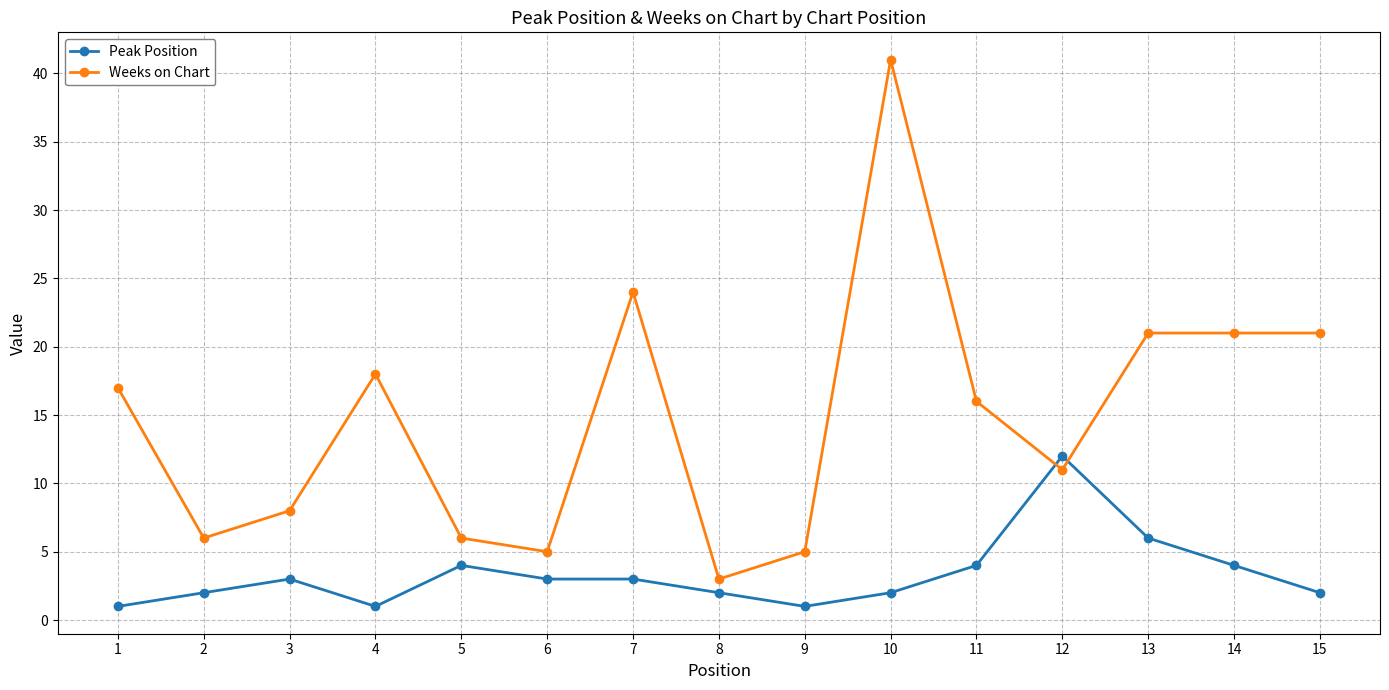

Is it true that Peak Position equals 3 at 6?

True